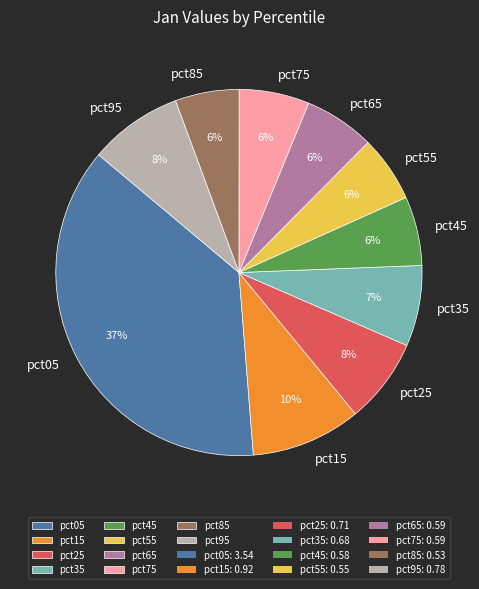

Between pct05 and pct75, which is larger?

pct05